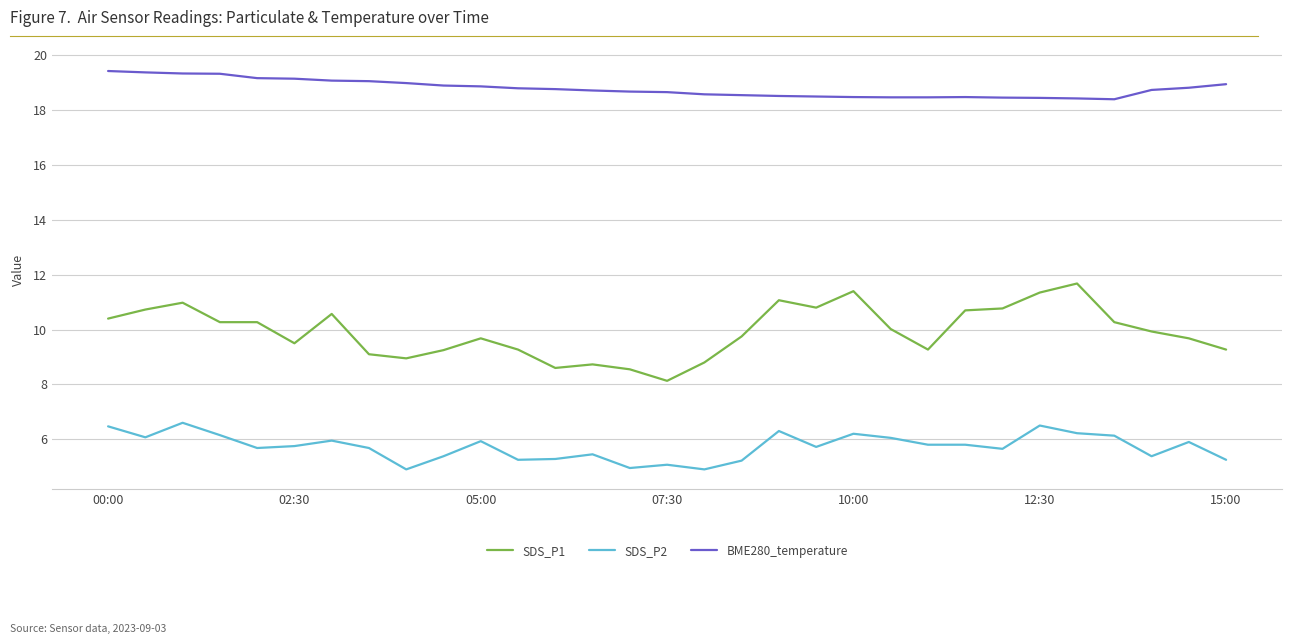

What is the maximum value for BME280_temperature?

19.4